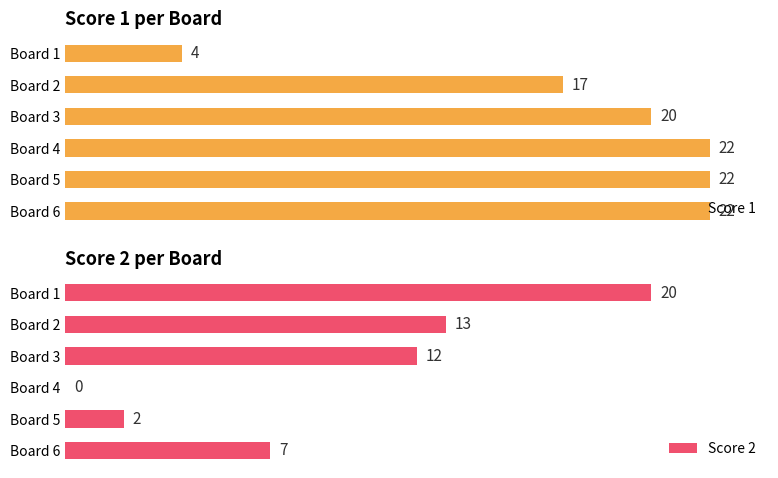

At which label does Score 2 reach its peak?

Board 1